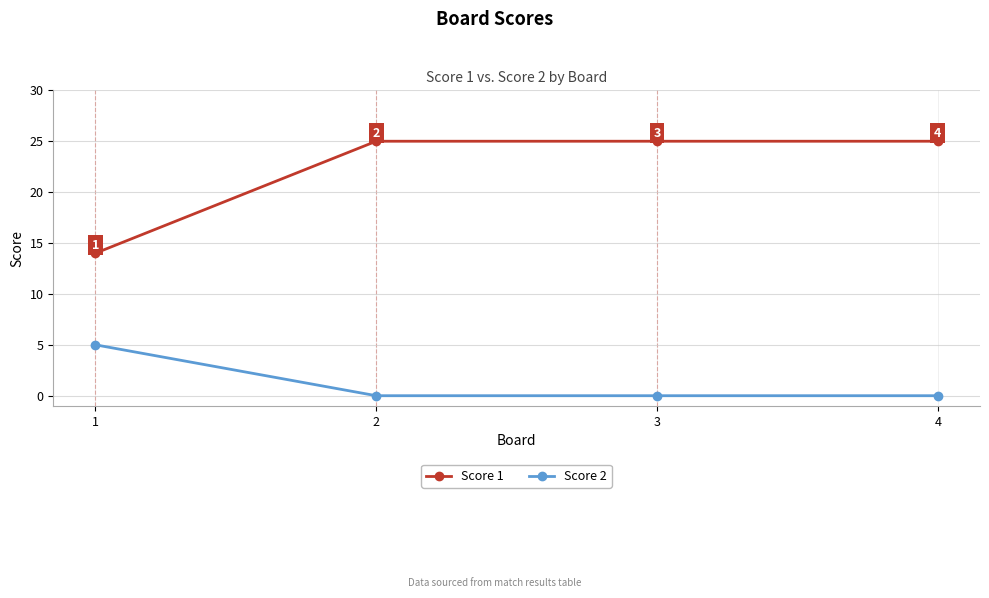

What is the approximate value of Score 2 at 1?

5